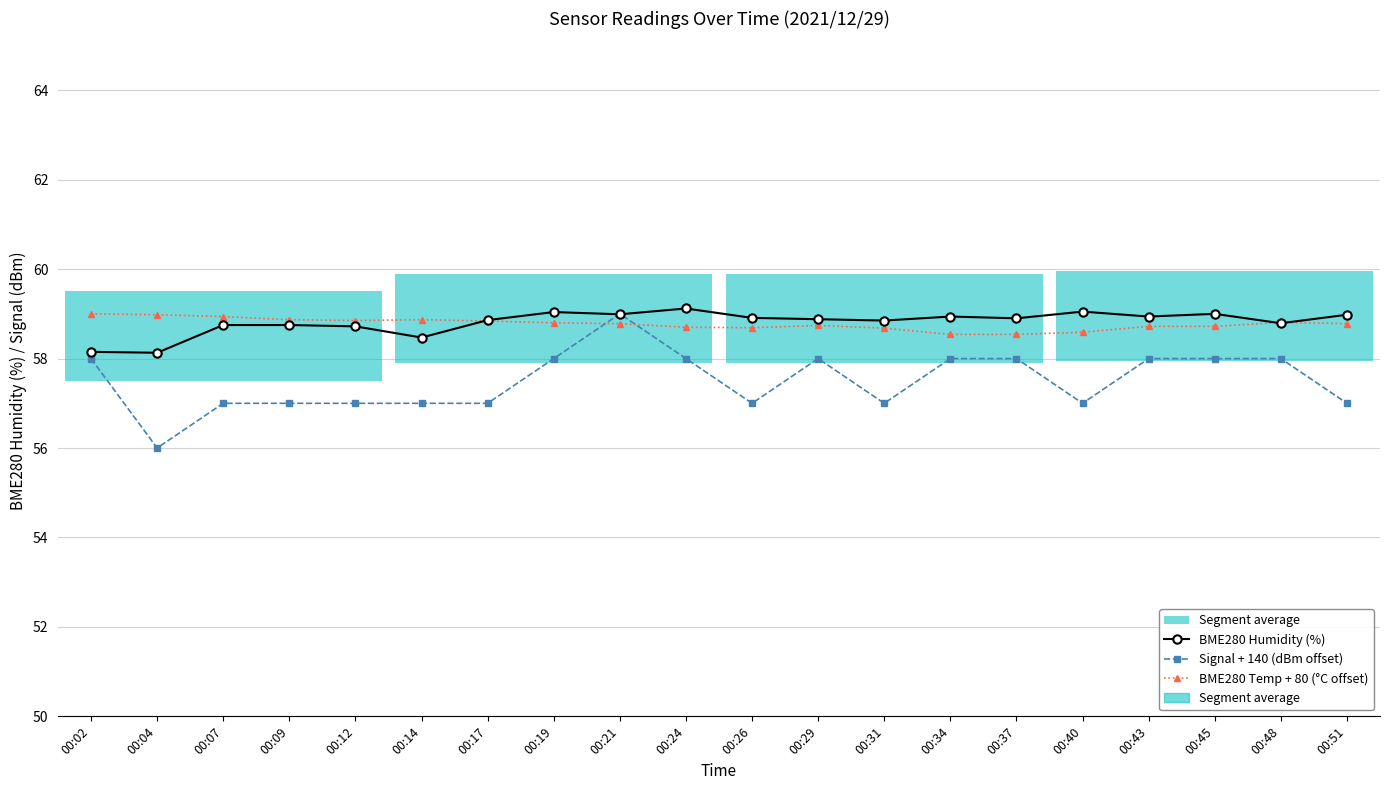

What is the sum of all BME280 Humidity (%) values?

1176.2